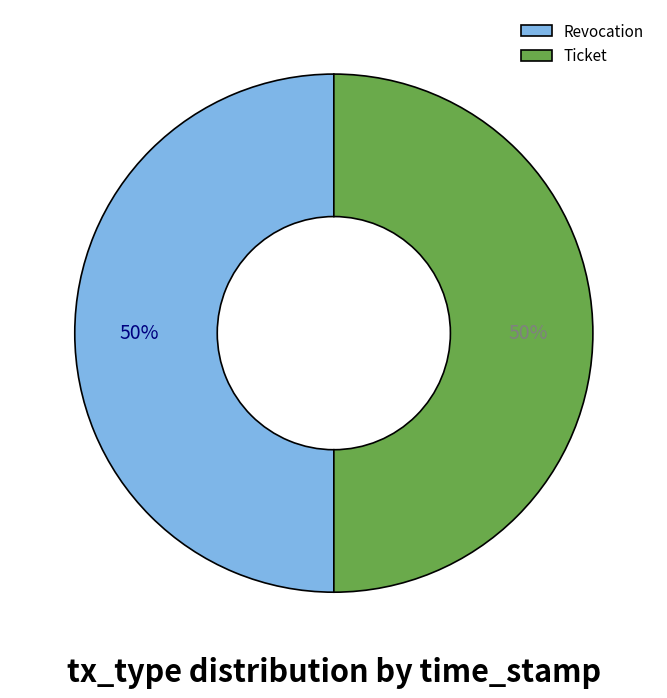

Combined, do Revocation and Ticket account for over 50%?

Yes